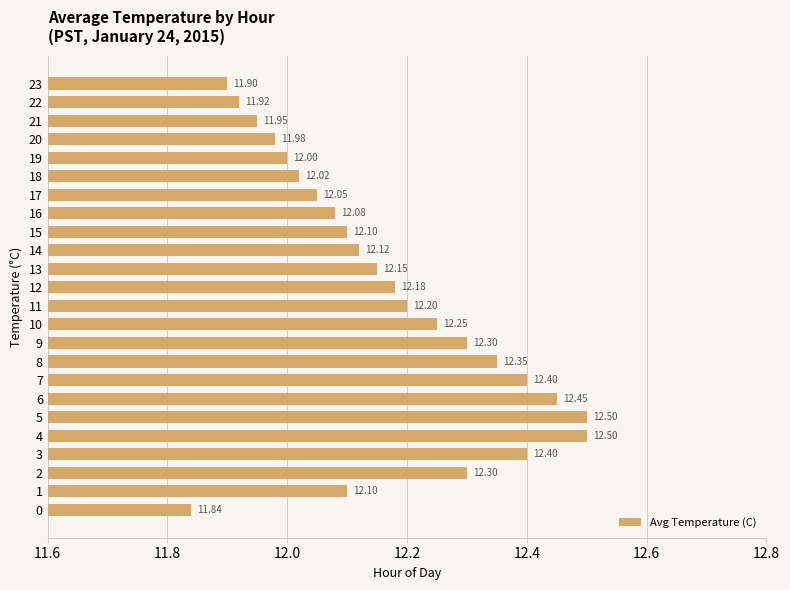

Between 3 and 6, which is larger?

6